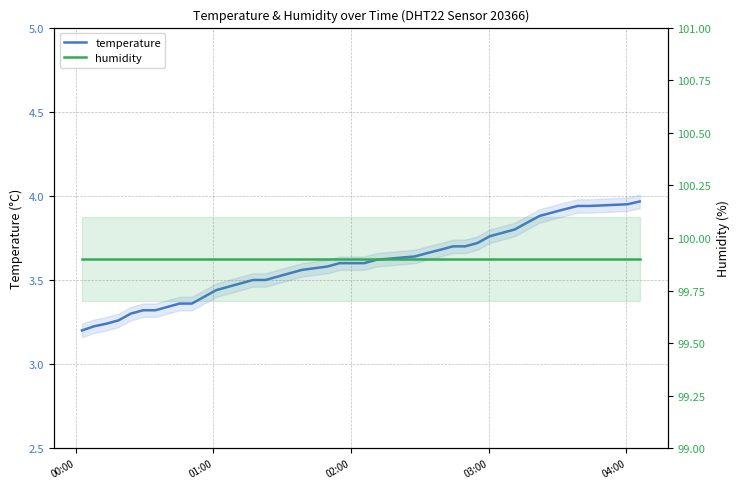

True or false: humidity and temperature intersect in this chart.

False